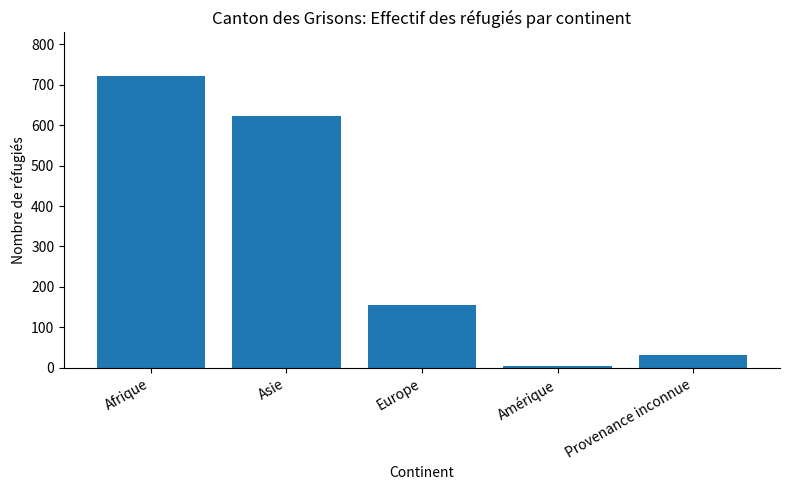

What is the difference between the maximum and minimum values?

716